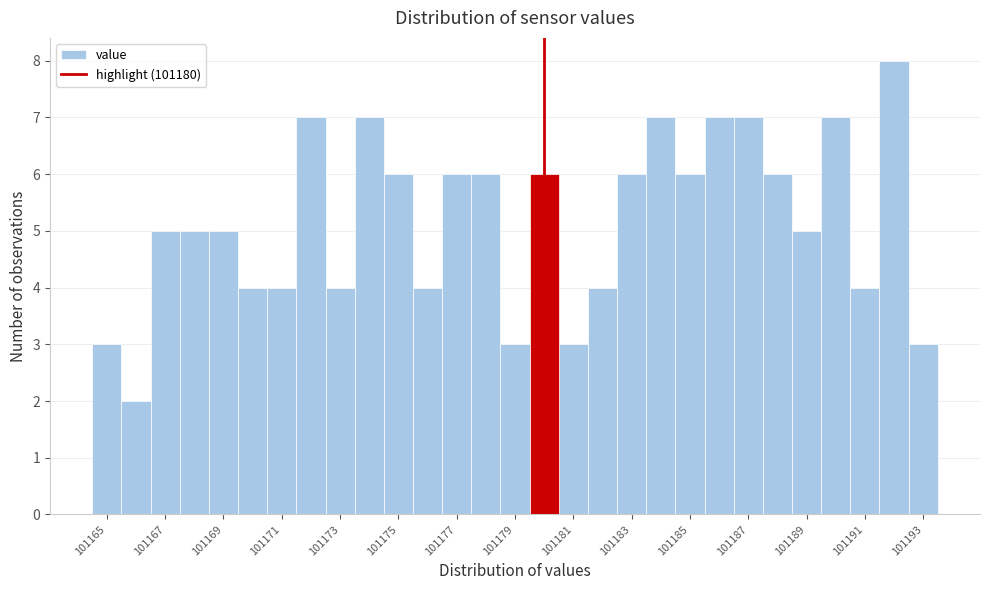

Which range on the x-axis has the tallest bar?

101191.5 to 101192.5